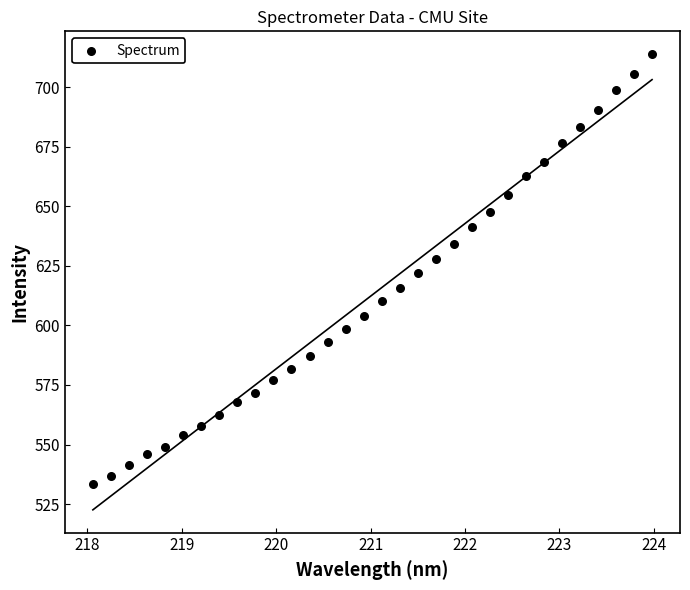

What is the range of X values (max minus min)?

5.9